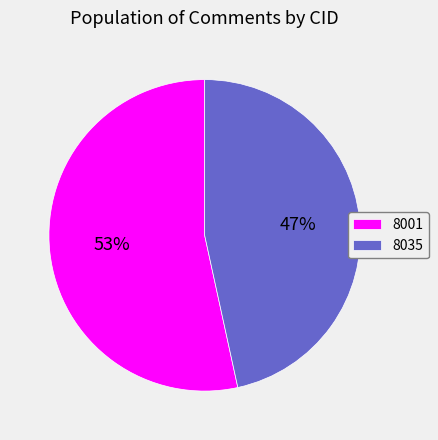

Is 8035 the majority of the pie?

No